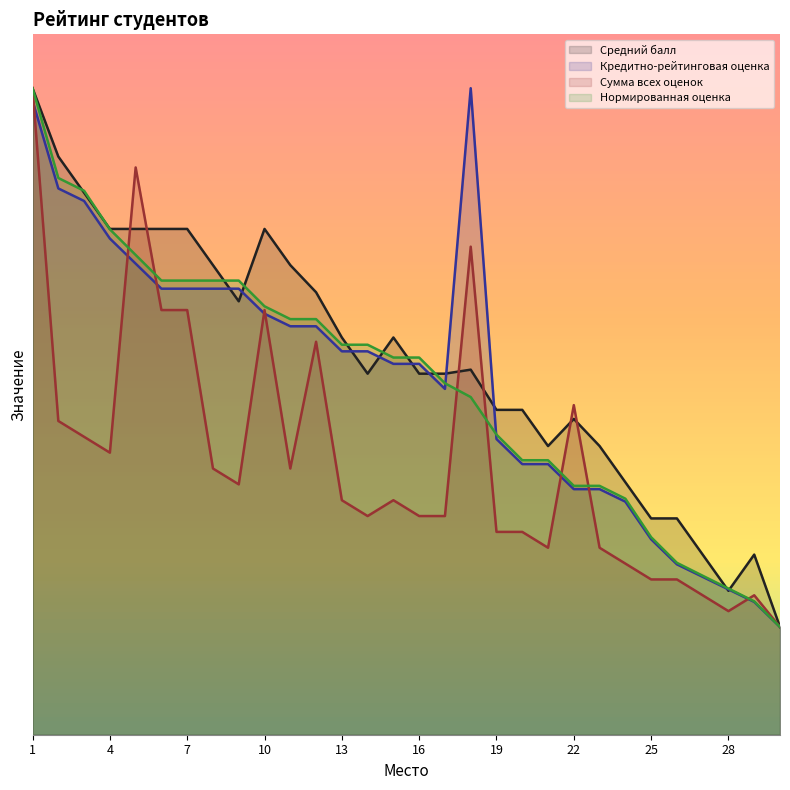

Where is Кредитно-рейтинговая оценка nearest to the value 300?

13